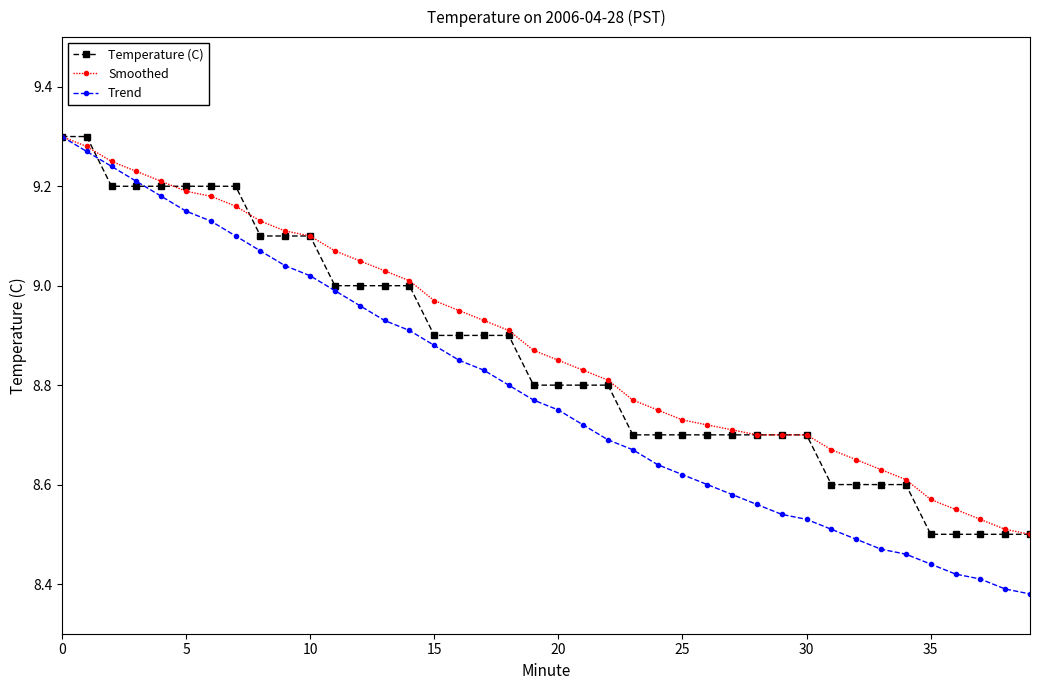

What is the difference between the second highest and second lowest values in the Trend series?

0.9